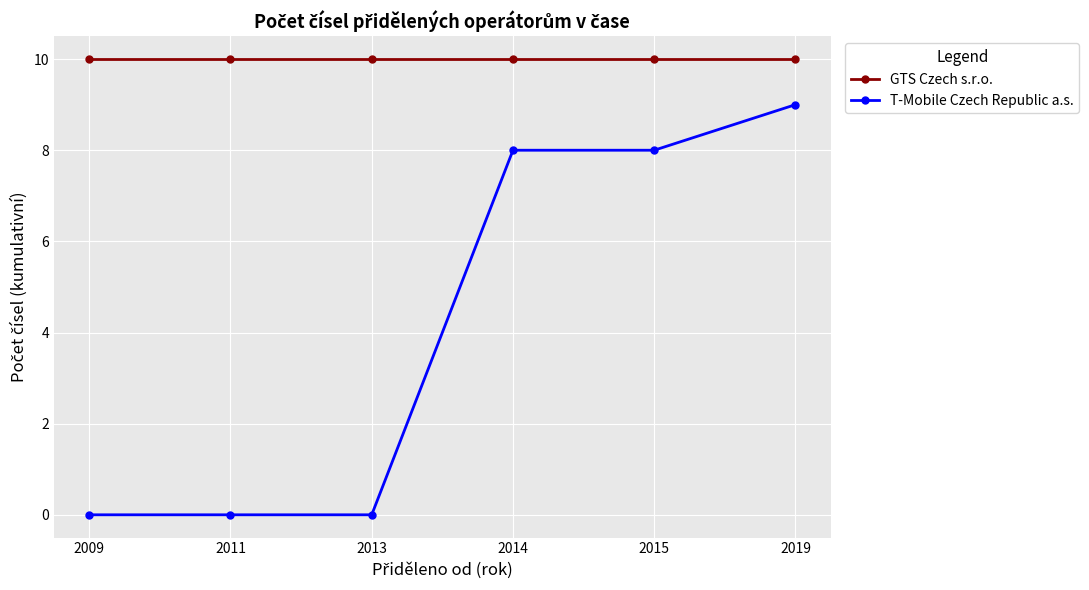

Count the T-Mobile Czech Republic a.s. values in the range 0 to 8.

5